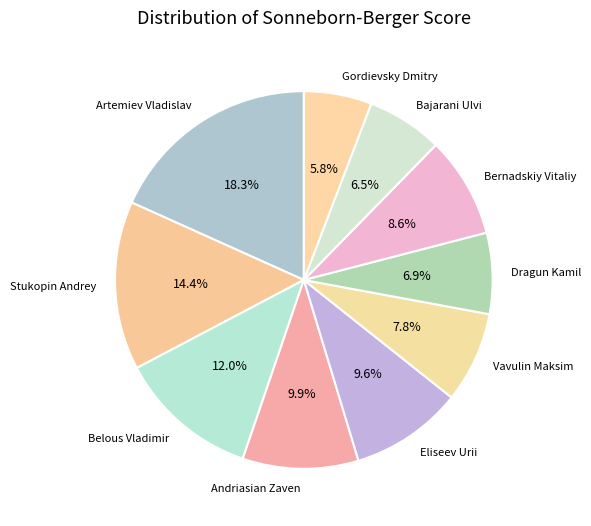

How many segments does this pie chart have?

10